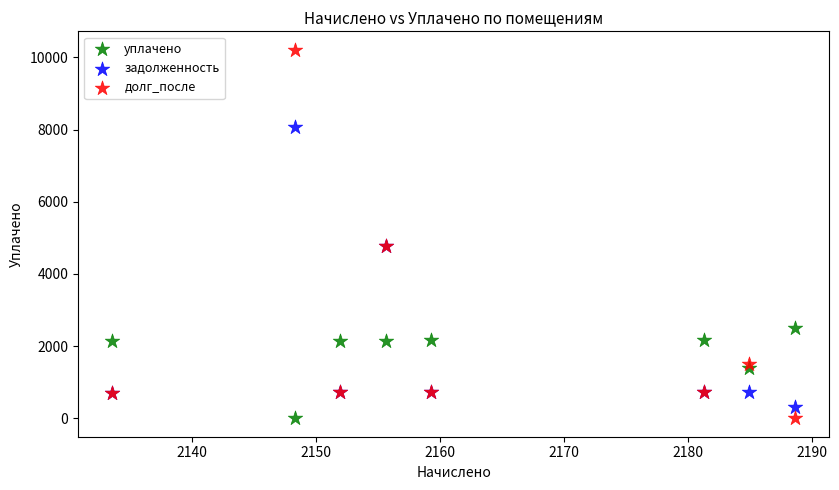

Which series has the largest Y range (max minus min)?

долг_после